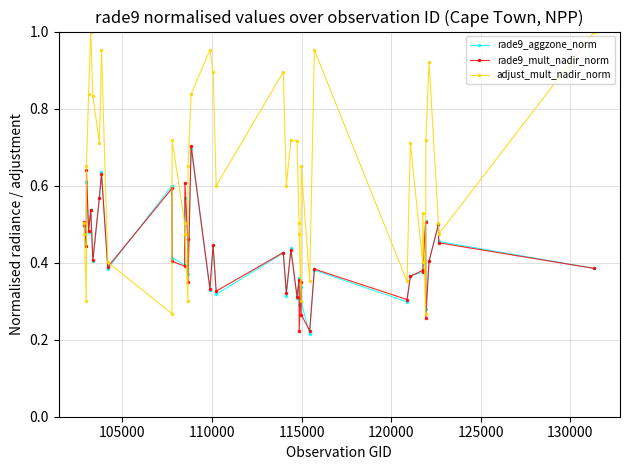

Does the chart display data point markers on the line(s)?

Yes